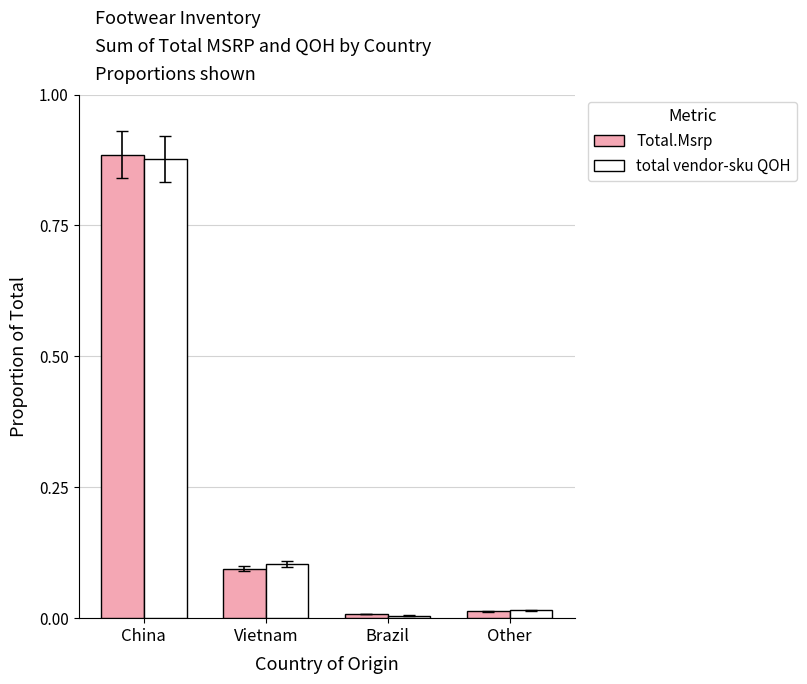

What are all the series names shown in the legend?

Total.Msrp, total vendor-sku QOH